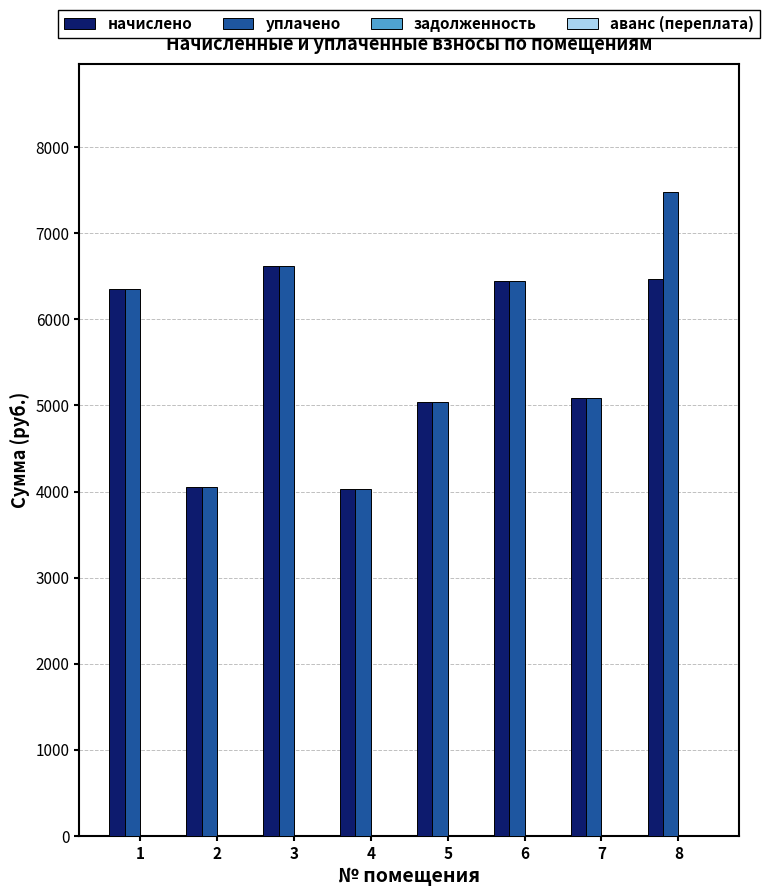

What is the spread (max minus min) of values at 8?

1001.0